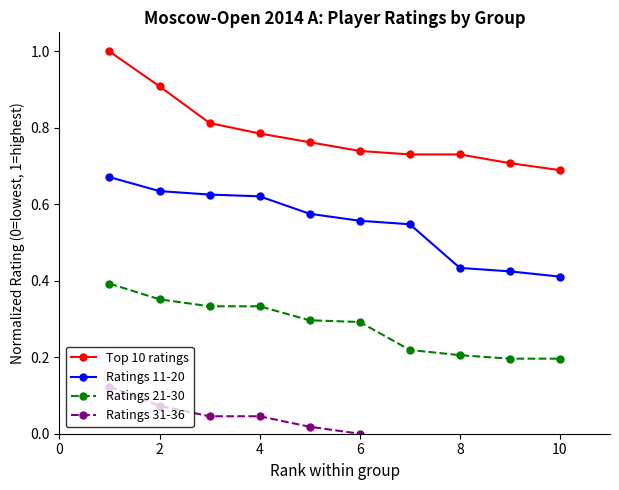

What is the maximum value for Top 10 ratings?

1.0